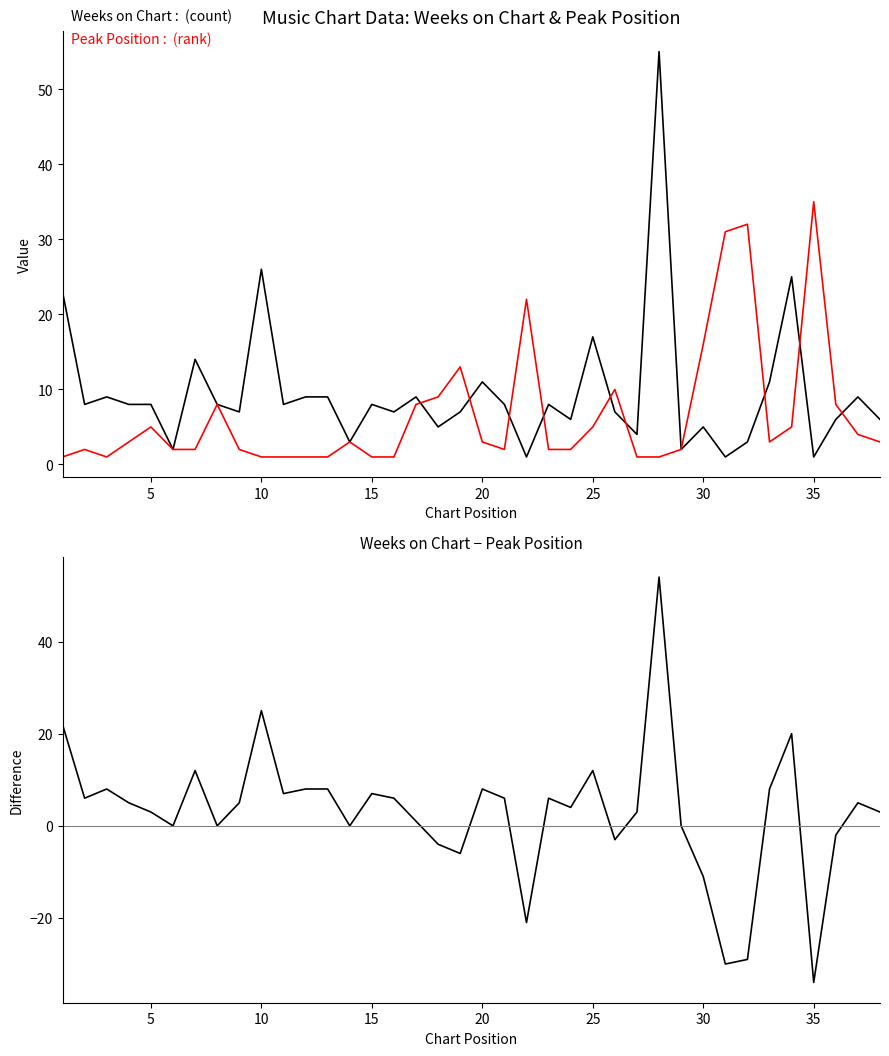

List the series in order of their peak value, highest first.

Weeks on Chart, Weeks on Chart - Peak Position, Peak Position